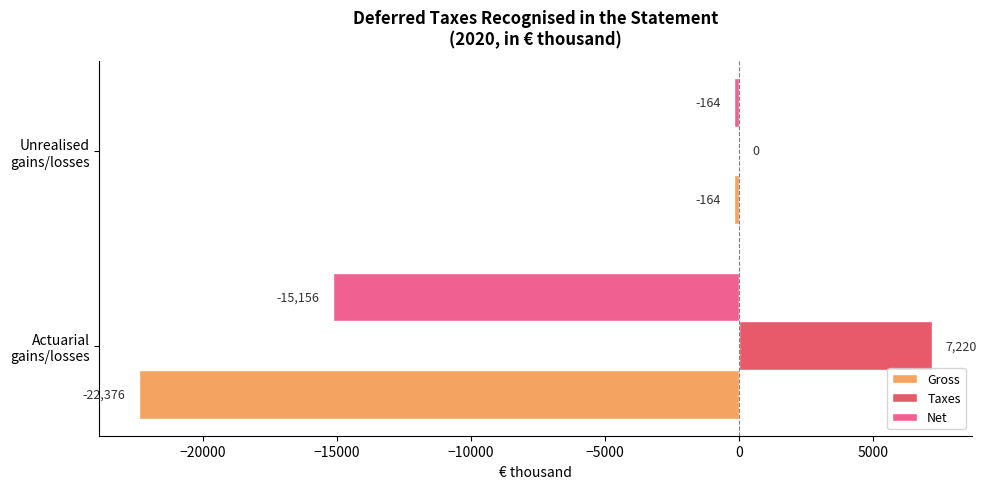

How many categories are shown in the chart?

2